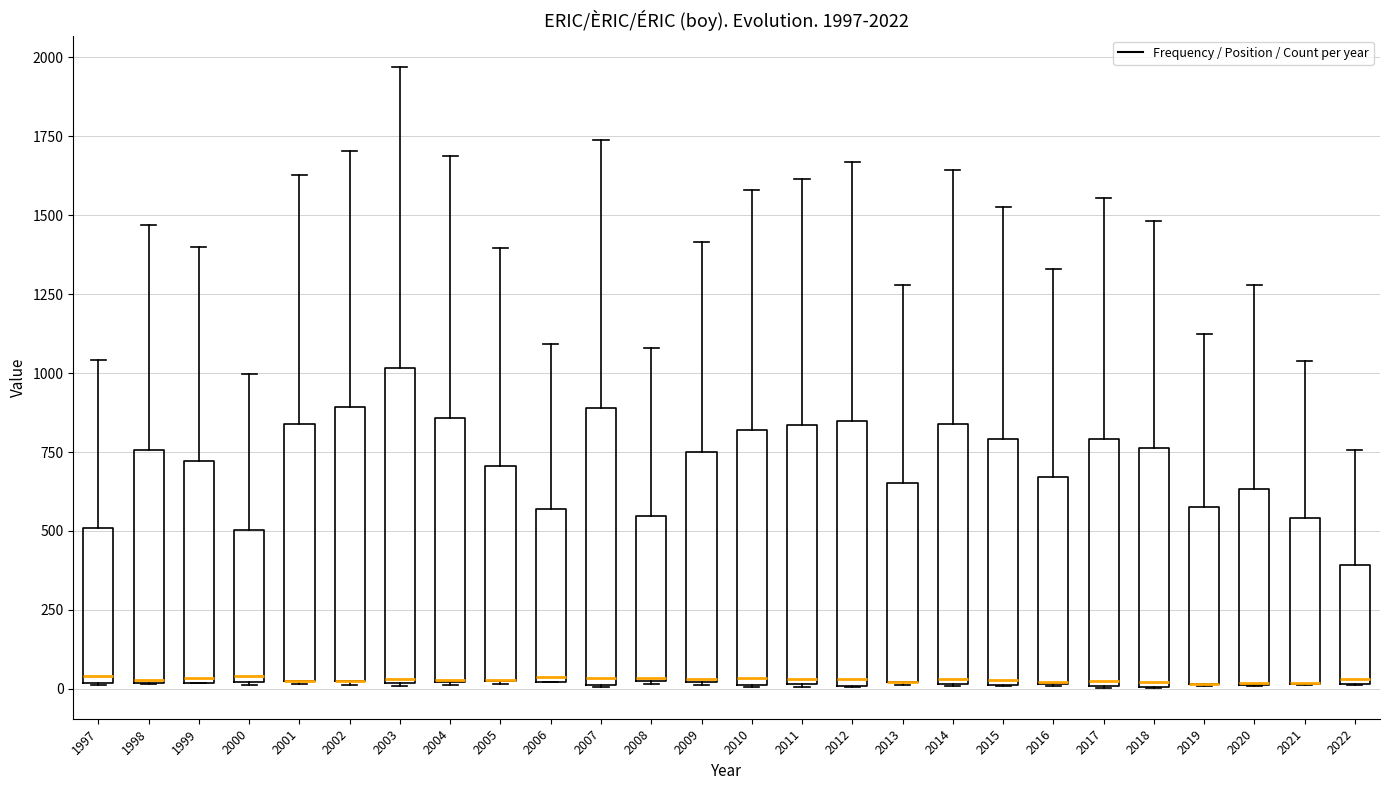

Comparing the boxes themselves (not the whiskers), which one is the tallest?

2003